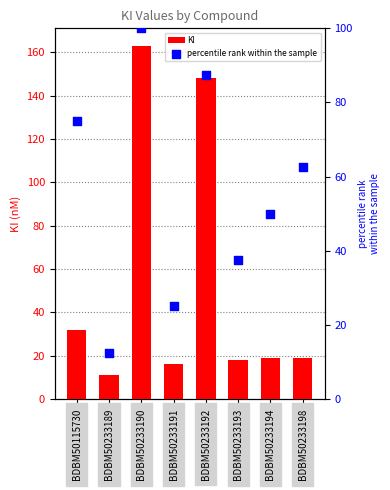

Which series has the largest total across all categories?

percentile rank within the sample